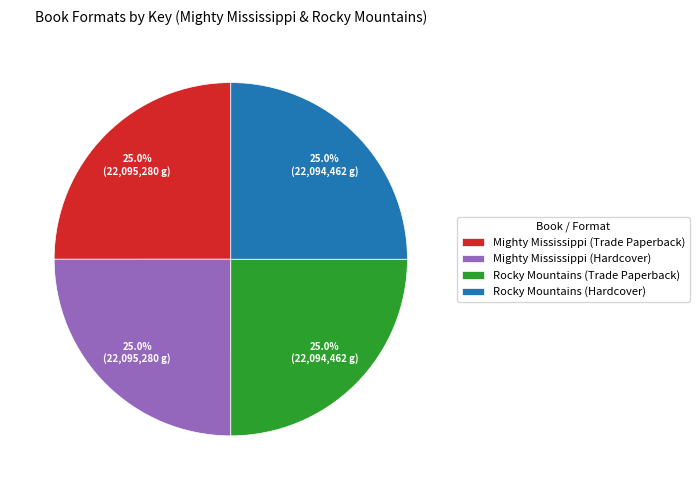

What portion of the pie excludes Mighty Mississippi (Trade Paperback)?

75.0%